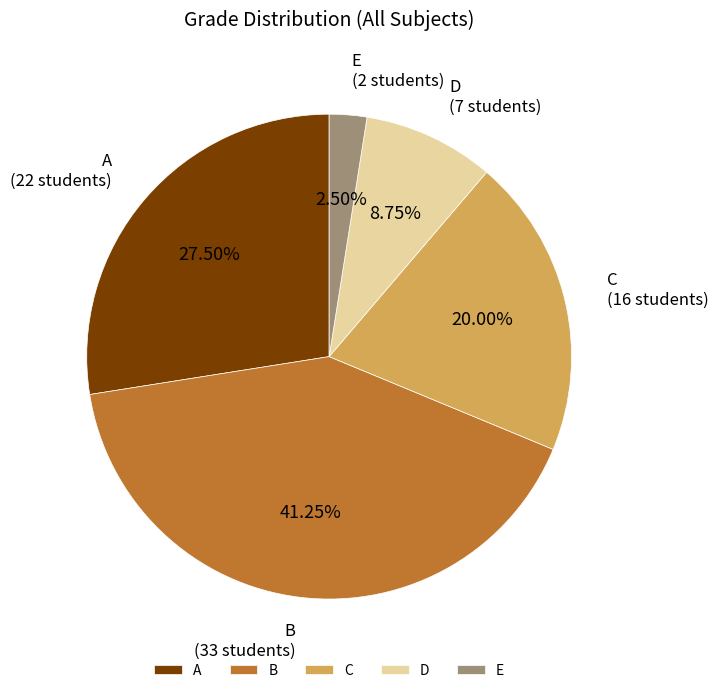

What is the smallest slice in the pie chart?

E